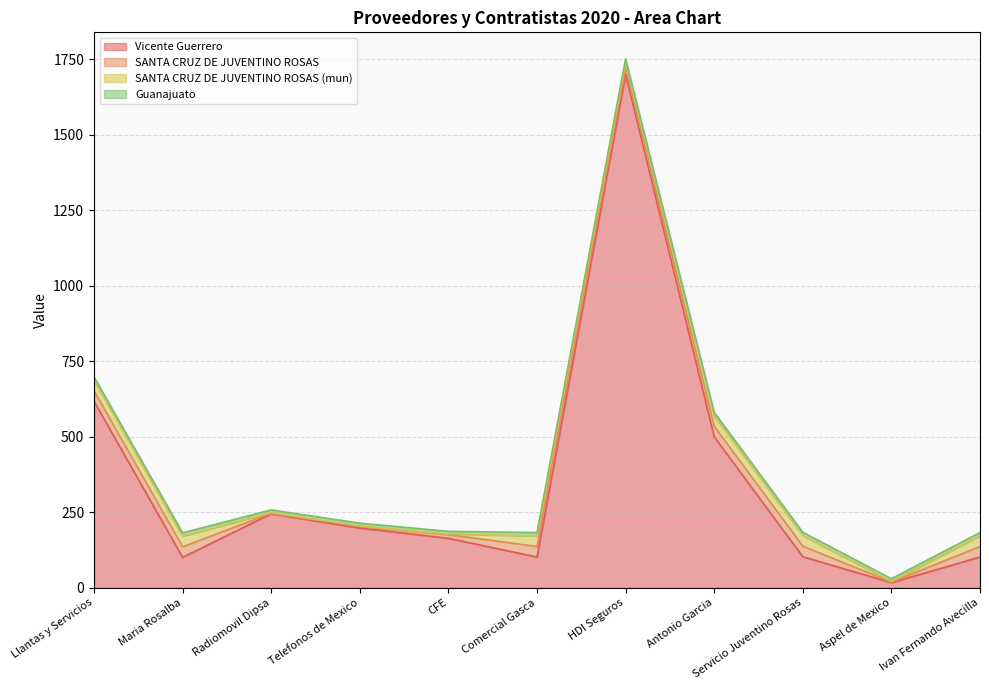

Reading left to right, extract all data points from this chart.

Vicente Guerrero: Llantas y Servicios=618	Maria Rosalba=101	Radiomovil Dipsa=245	Telefonos de Mexico=198	CFE=164	Comercial Gasca=102	HDI Seguros=1701	Antonio Garcia=500	Servicio Juventino Rosas=103	Aspel de Mexico=17	Ivan Fernando Avecilla=102
SANTA CRUZ DE JUVENTINO ROSAS: Llantas y Servicios=35	Maria Rosalba=35	Radiomovil Dipsa=2	Telefonos de Mexico=5	CFE=12	Comercial Gasca=35	HDI Seguros=20	Antonio Garcia=35	Servicio Juventino Rosas=35	Aspel de Mexico=2	Ivan Fernando Avecilla=35
SANTA CRUZ DE JUVENTINO ROSAS (mun): Llantas y Servicios=35	Maria Rosalba=35	Radiomovil Dipsa=2	Telefonos de Mexico=2	CFE=2	Comercial Gasca=35	HDI Seguros=20	Antonio Garcia=35	Servicio Juventino Rosas=35	Aspel de Mexico=2	Ivan Fernando Avecilla=35
Guanajuato: Llantas y Servicios=11	Maria Rosalba=11	Radiomovil Dipsa=9	Telefonos de Mexico=9	CFE=9	Comercial Gasca=11	HDI Seguros=11	Antonio Garcia=11	Servicio Juventino Rosas=11	Aspel de Mexico=9	Ivan Fernando Avecilla=11